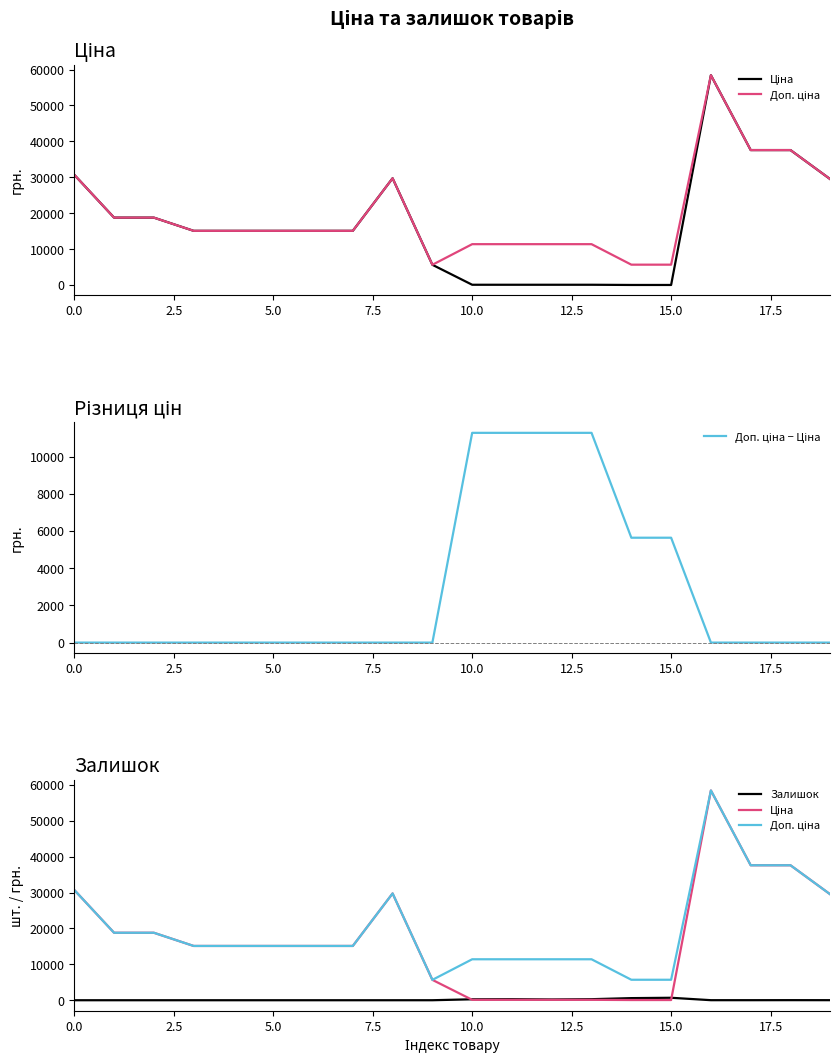

True or false: Ціна has more than 0 interior local peaks.

True